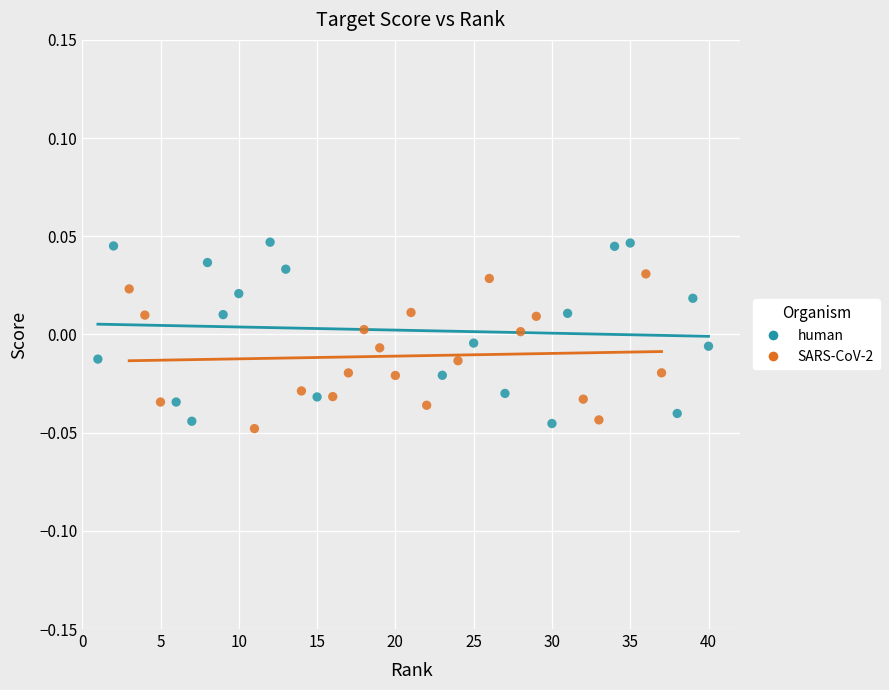

Which series contains the lowest Y value?

SARS-CoV-2